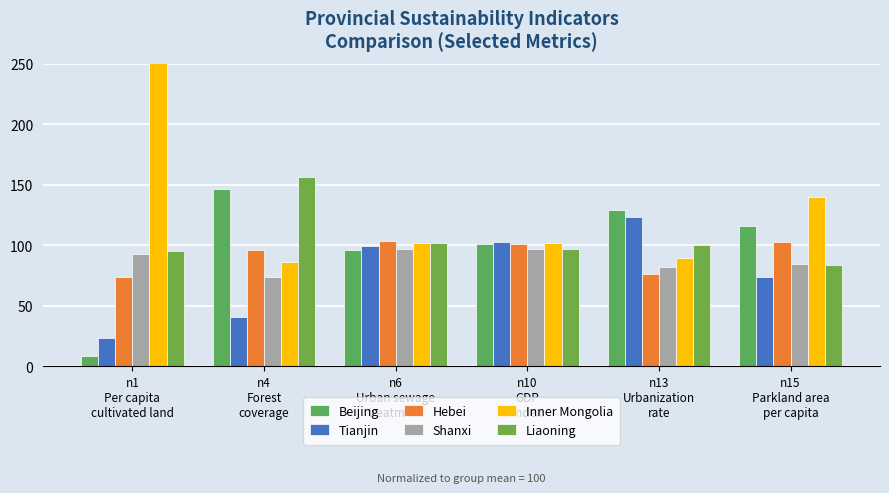

Which has a higher value, n6
Urban sewage
treatment or n1
Per capita
cultivated land?

n6
Urban sewage
treatment